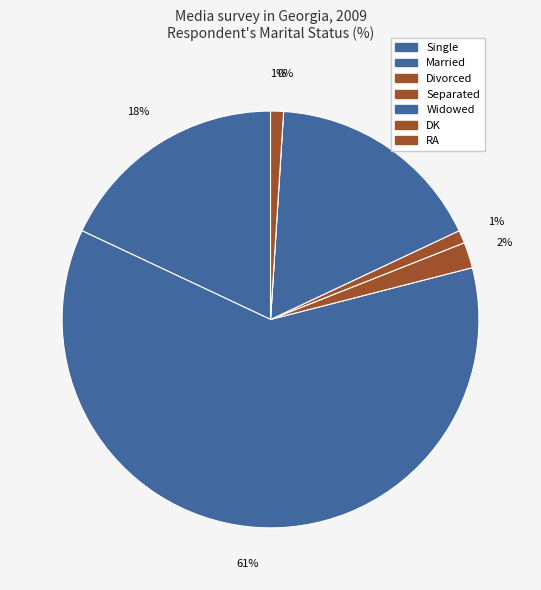

Which has a higher value, Married or Widowed?

Married